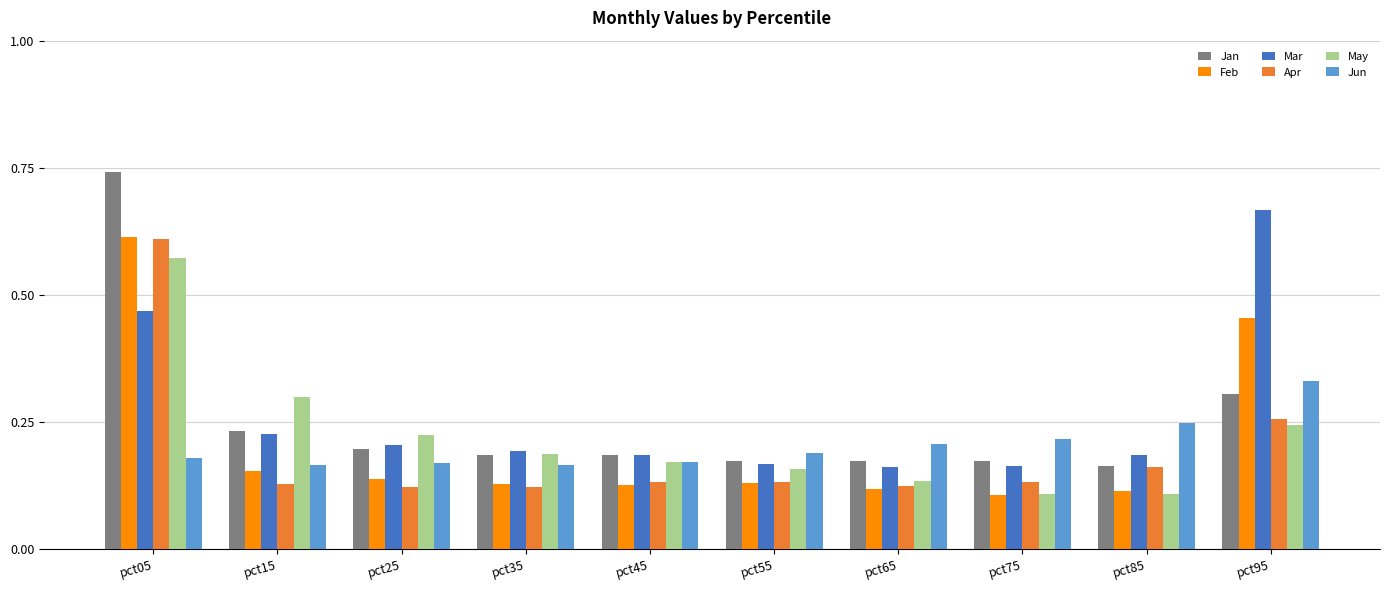

Which category has the highest value in the Mar series?

pct95